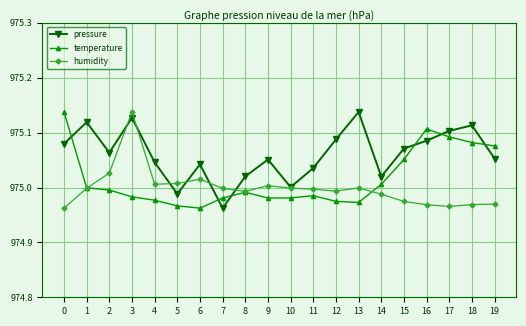

Which series ends up on top after the final intersection of temperature and humidity?

temperature